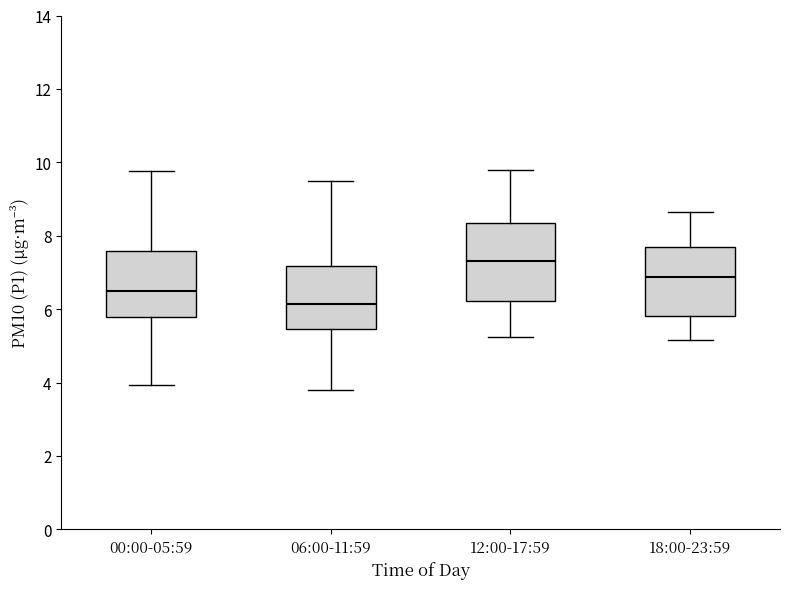

Where is the upper edge of the box for 06:00-11:59 on the y-axis? The values are not printed on the chart, so give them approximately, as read against the axis.

7.2